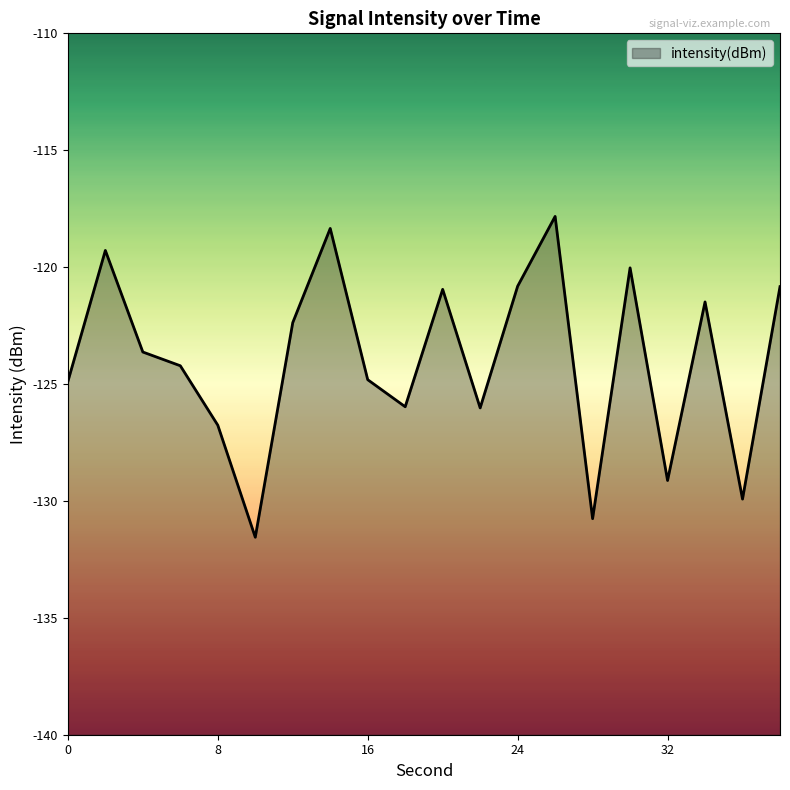

Reading left to right, list all the values displayed in this chart.

0=-124.9	2=-119.3	4=-123.6	6=-124.2	8=-126.8	10=-131.6	12=-122.4	14=-118.3	16=-124.8	18=-126.0	20=-121.0	22=-126.0	24=-120.8	26=-117.8	28=-130.8	30=-120.0	32=-129.1	34=-121.5	36=-129.9	38=-120.8